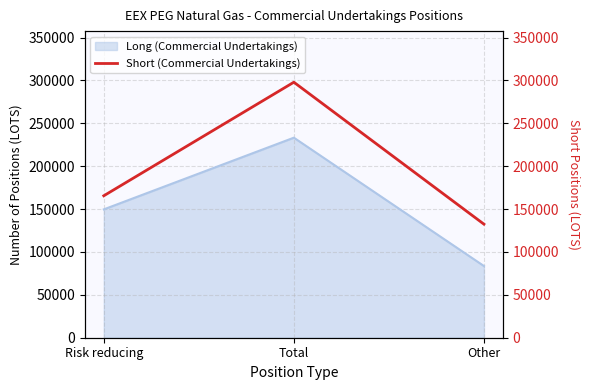

What is the greatest value displayed?

297931